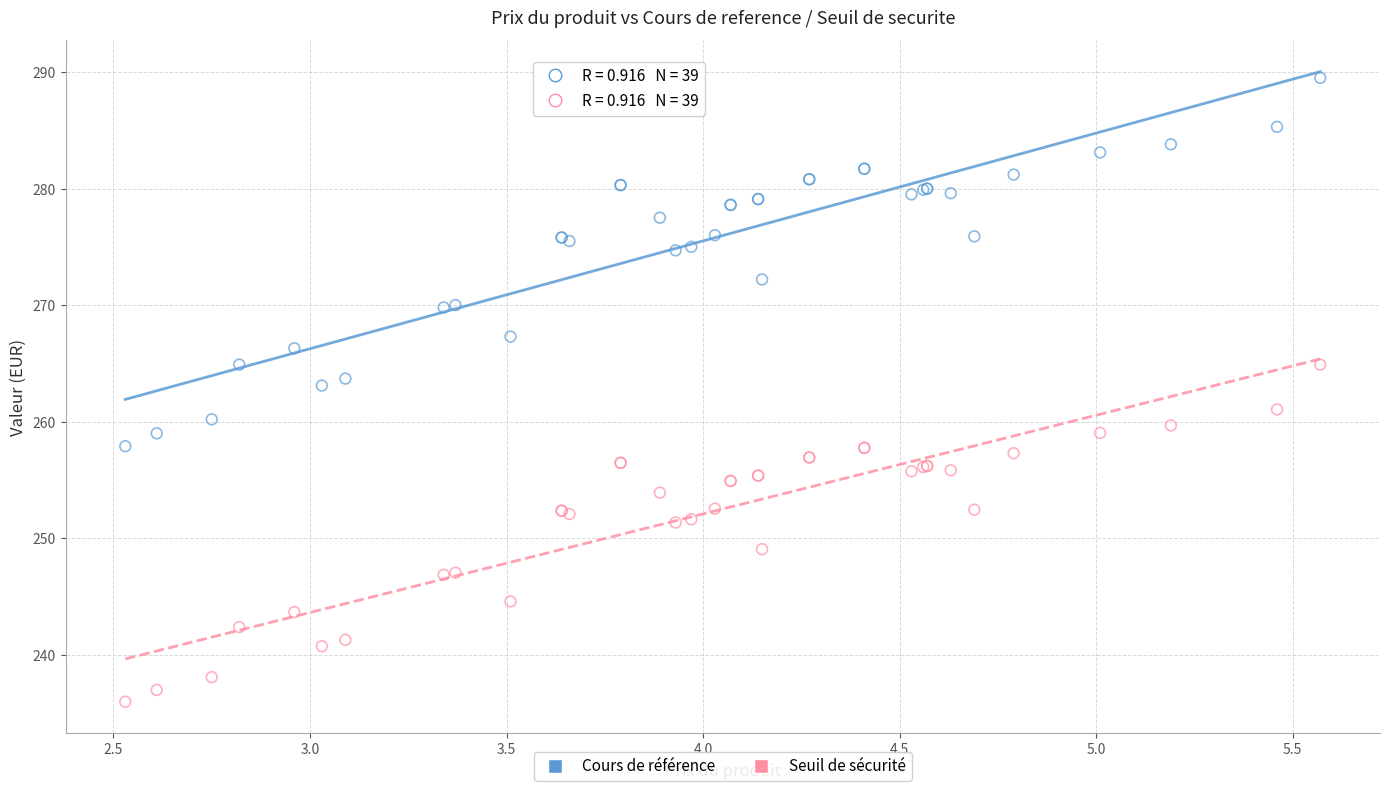

What is the X range (max minus min) for the scatter plot?

3.0